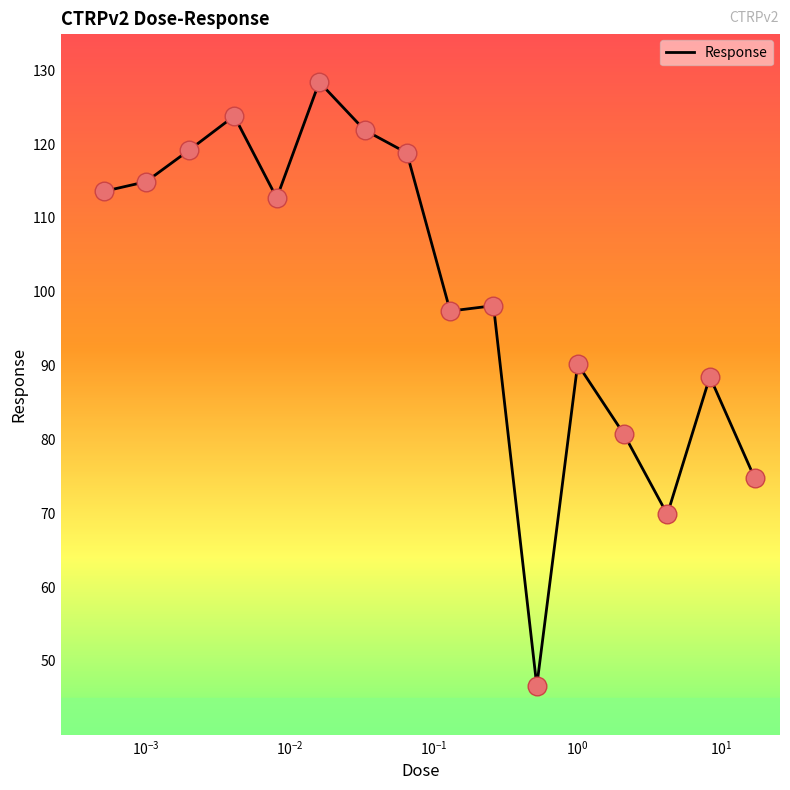

What is the greatest value displayed?

128.4